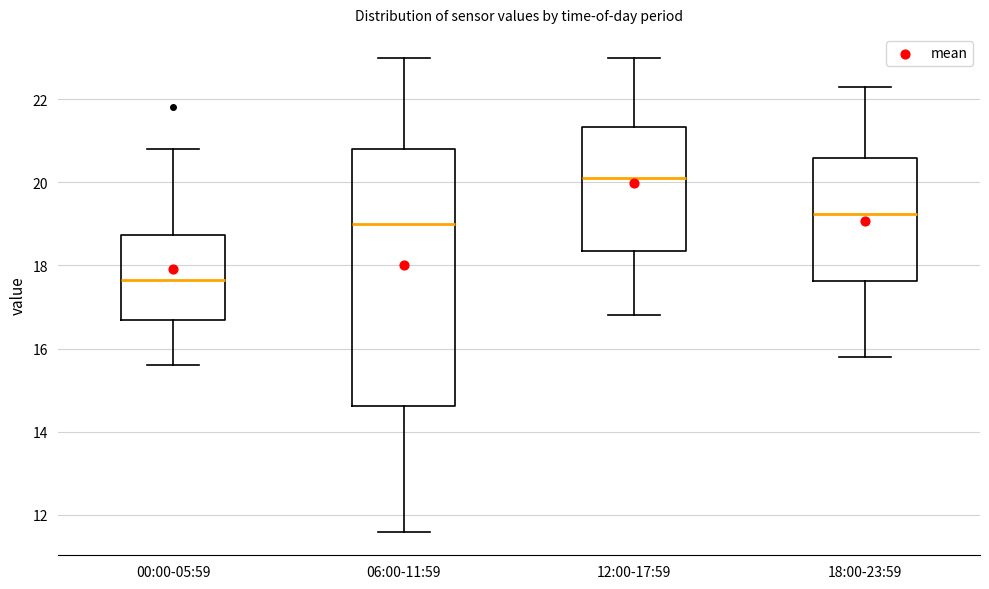

Comparing the boxes themselves (not the whiskers), which one is the tallest?

06:00-11:59